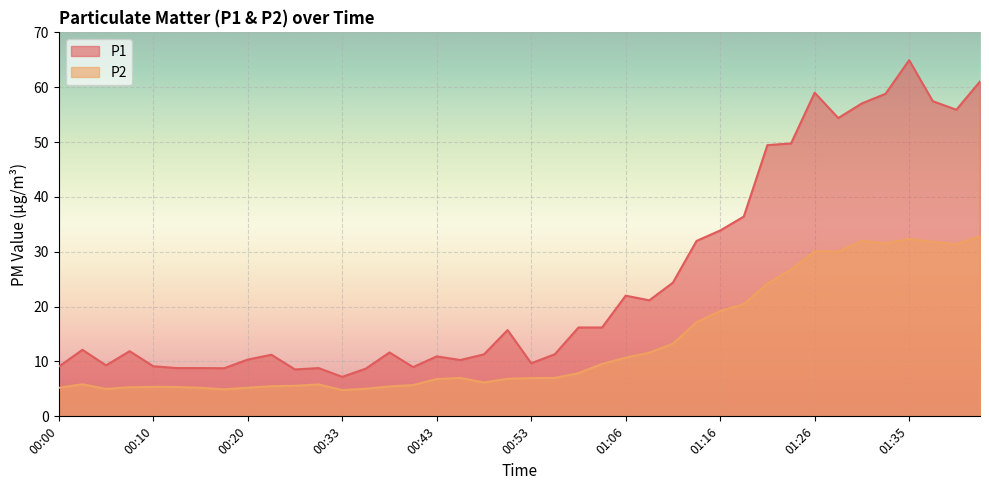

What are all the series names shown in the legend?

P1, P2